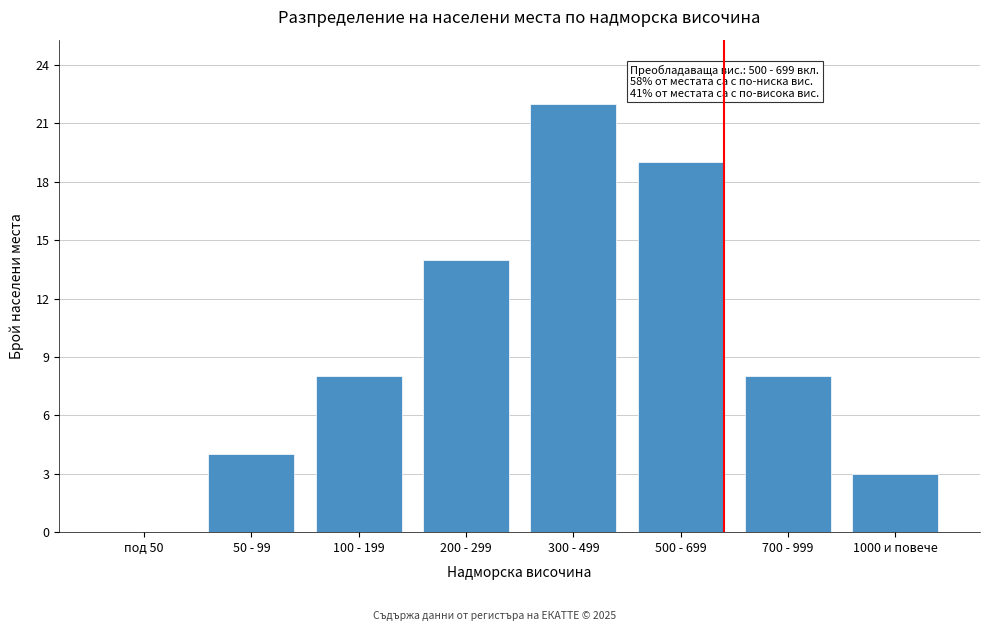

Reading left to right, list all the values displayed in this chart.

под 50=0	50 - 99=4	100 - 199=8	200 - 299=14	300 - 499=22	500 - 699=19	700 - 999=8	1000 и повече=3